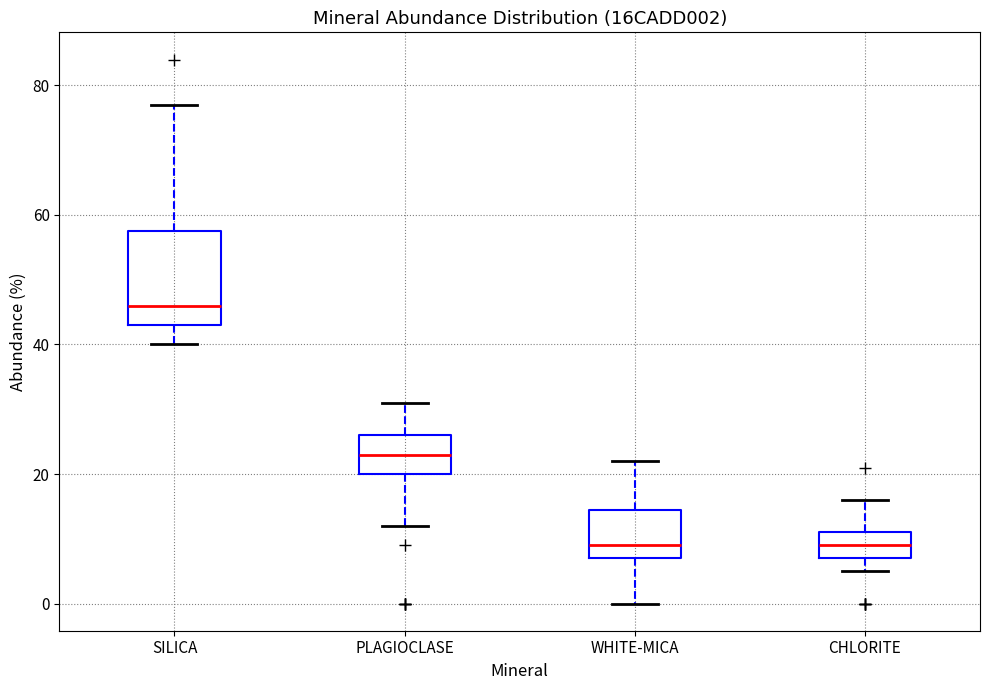

Reading left to right, read every box against the y-axis: the position of its median line, the range the box covers, and the ends of its whiskers. The values are not printed on the chart, so give them approximately, as read against the axis.

SILICA: median 46, box 44 to 58, whiskers 40 to 78
PLAGIOCLASE: median 24, box 20 to 26, whiskers 12 to 32
WHITE-MICA: median 10, box 8 to 14, whiskers 0 to 22
CHLORITE: median 10, box 8 to 12, whiskers 6 to 16